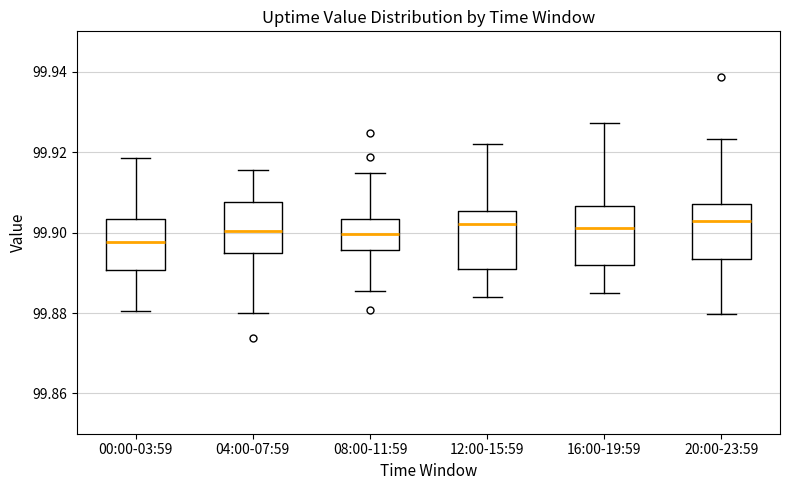

Reading left to right, read every box against the y-axis: the position of its median line, the range the box covers, and the ends of its whiskers. The values are not printed on the chart, so give them approximately, as read against the axis.

00:00-03:59: median 99.898, box 99.890 to 99.904, whiskers 99.880 to 99.918
04:00-07:59: median 99.900, box 99.894 to 99.908, whiskers 99.880 to 99.916
08:00-11:59: median 99.900, box 99.896 to 99.904, whiskers 99.886 to 99.914
12:00-15:59: median 99.902, box 99.890 to 99.906, whiskers 99.884 to 99.922
16:00-19:59: median 99.902, box 99.892 to 99.906, whiskers 99.884 to 99.928
20:00-23:59: median 99.902, box 99.894 to 99.908, whiskers 99.880 to 99.924